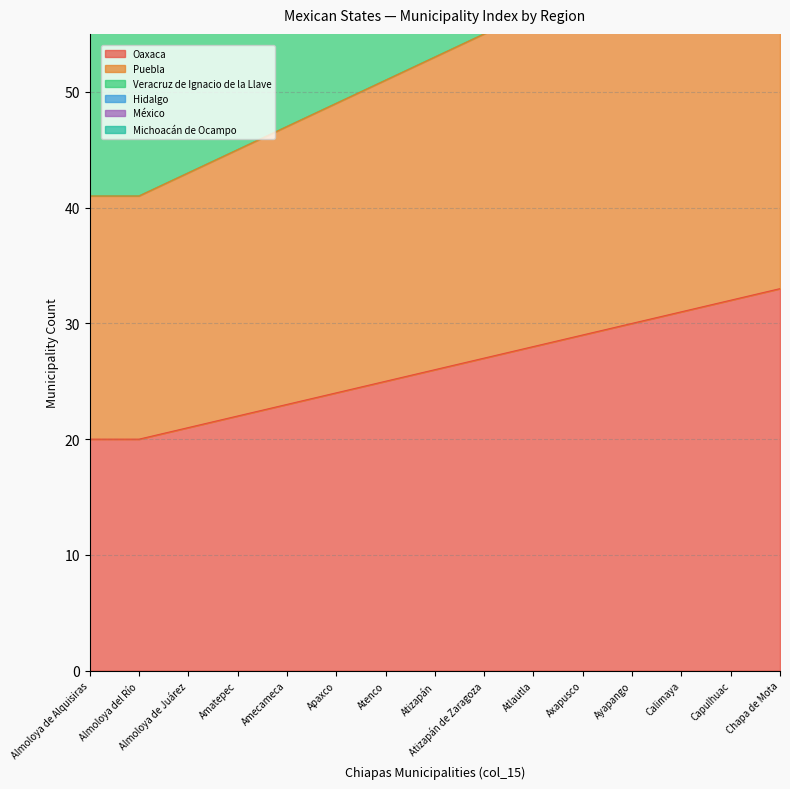

The Oaxaca series shows 32 at Capulhuac. True or false?

True